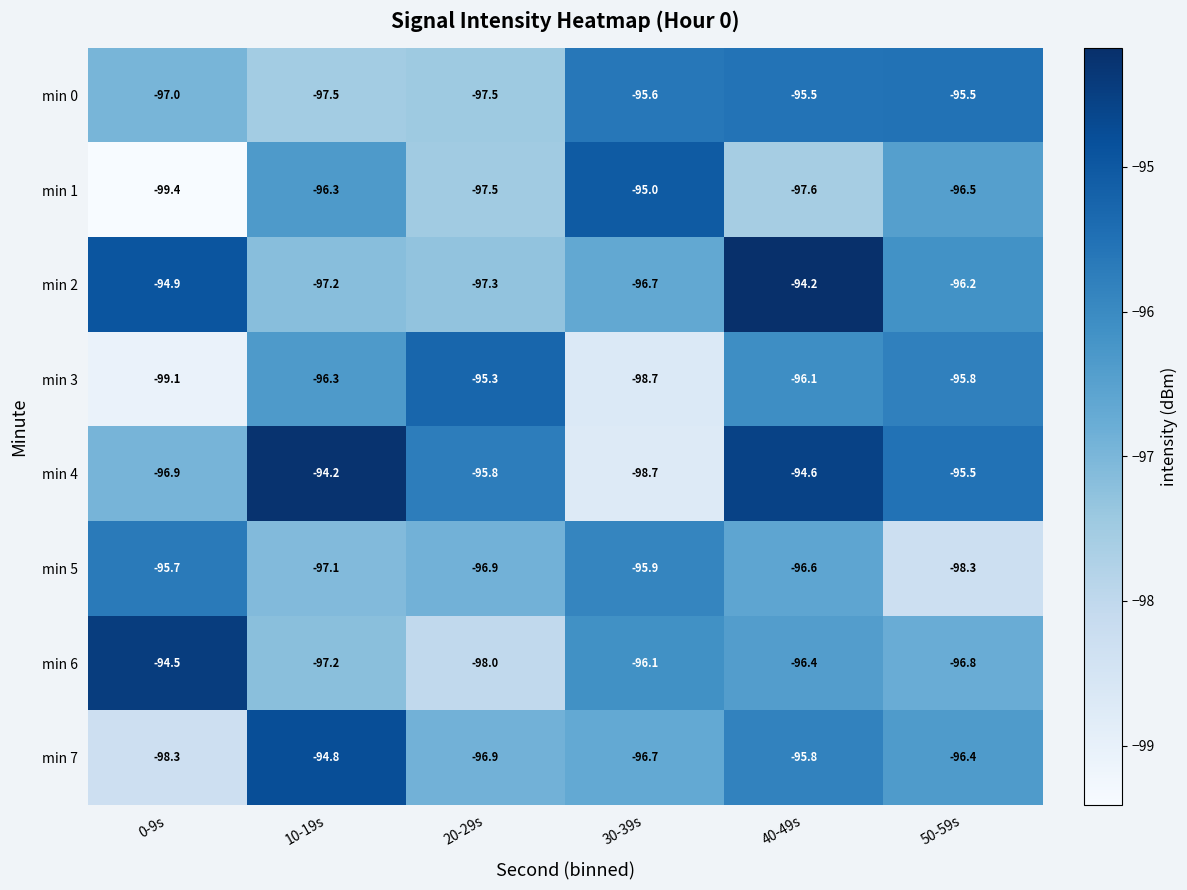

Which series has the widest spread of values?

min 4